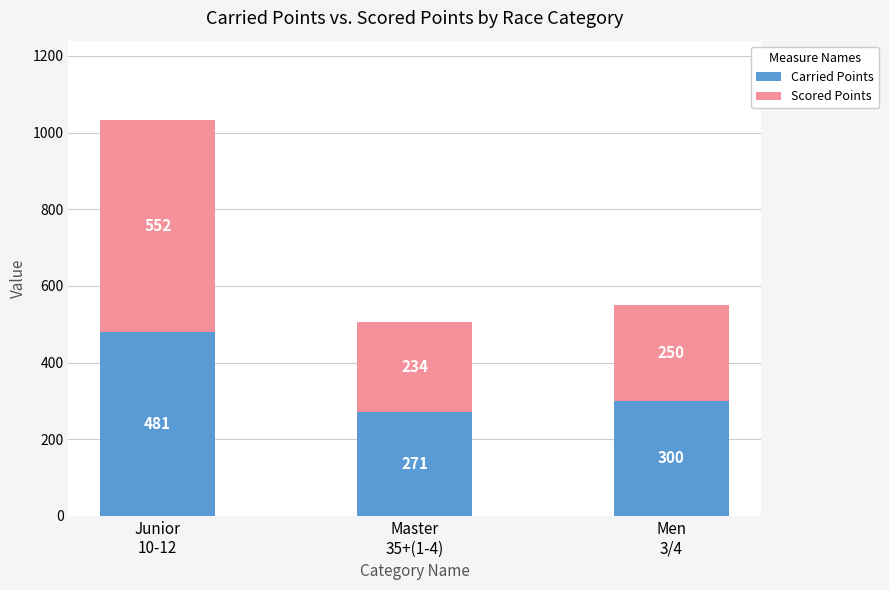

What value does the Carried Points series have at Men
3/4?

300.0